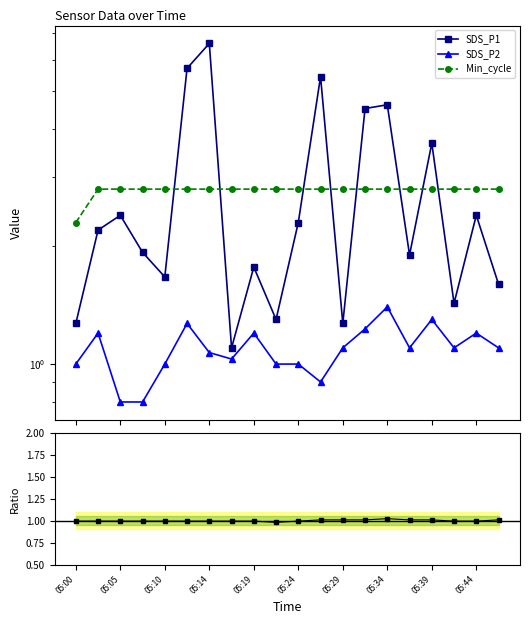

What is the sum of all Signal values?

20.0